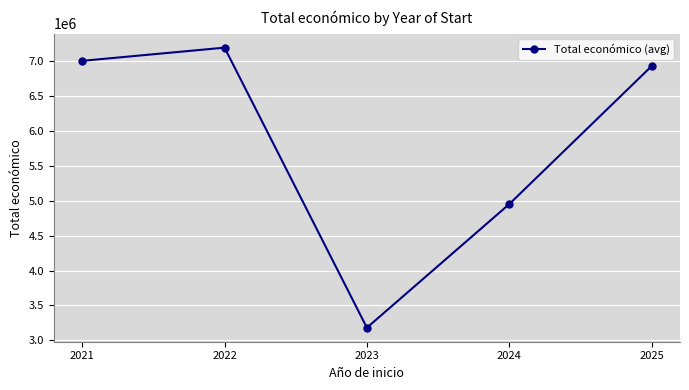

List the labels in order of value, smallest first.

2023, 2024, 2025, 2021, 2022